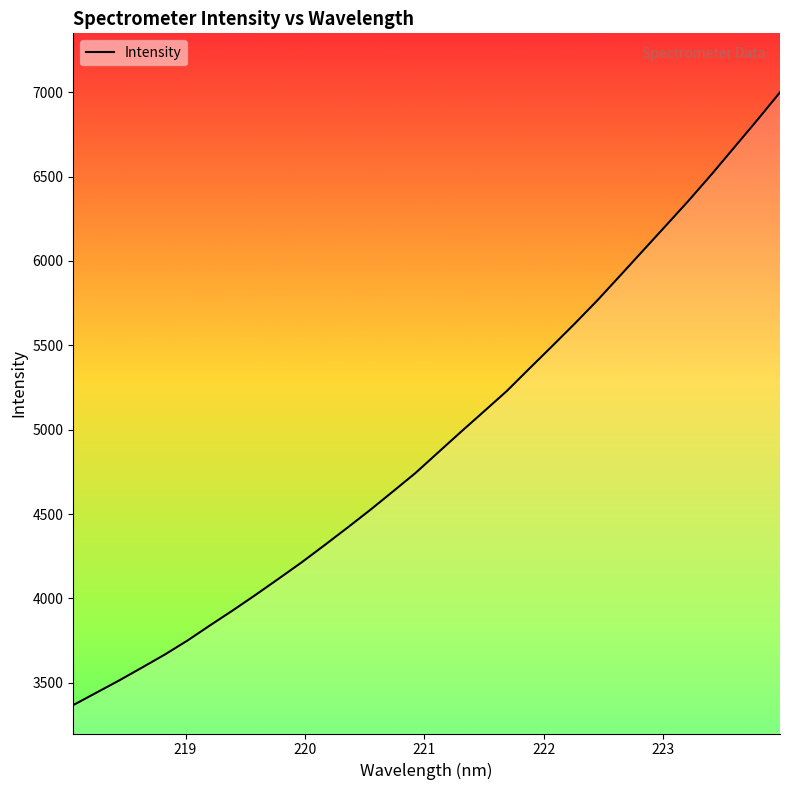

What is the minimum value shown in the chart?

3367.7